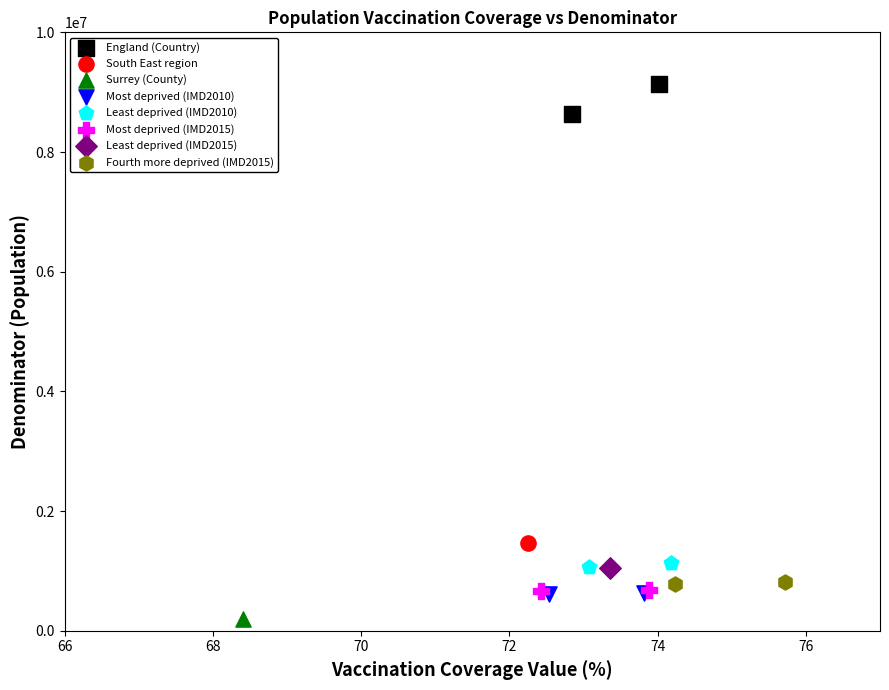

What are all the series names shown in the legend?

England (Country), South East region, Surrey (County), Most deprived (IMD2010), Least deprived (IMD2010), Most deprived (IMD2015), Least deprived (IMD2015), Fourth more deprived (IMD2015)